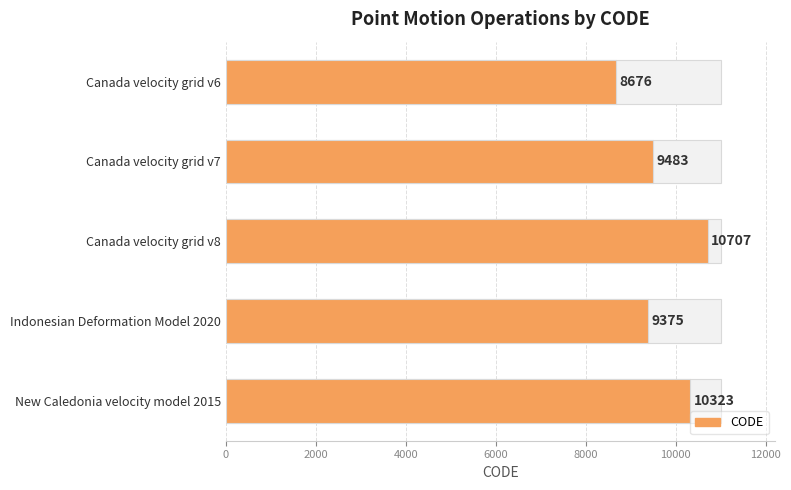

True or false: the data shows 2430 at New Caledonia velocity model 2015.

False